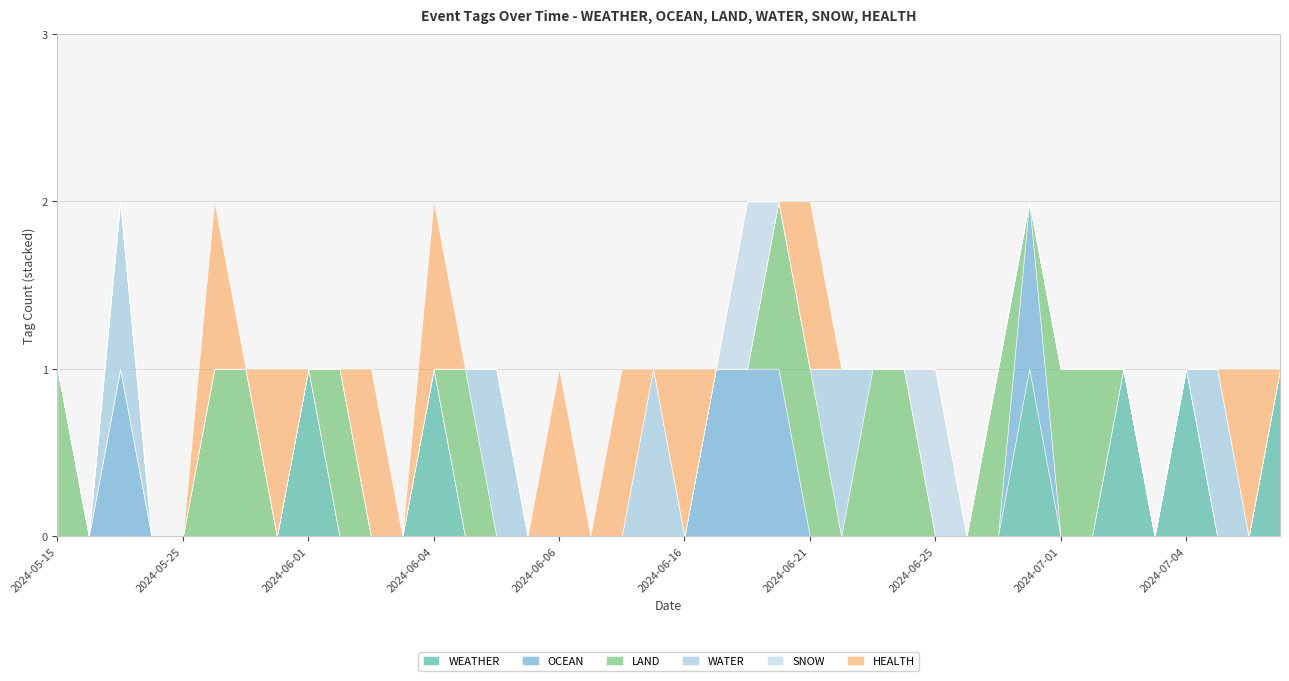

How many values in the WATER series exceed 0?

5